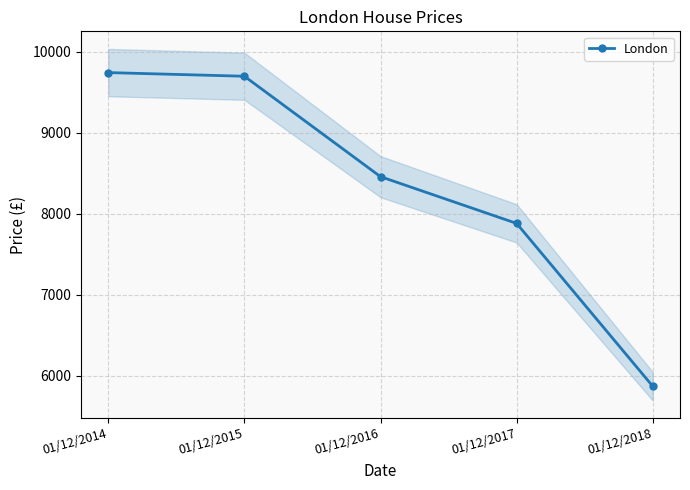

How many data points are less than 8460?

2